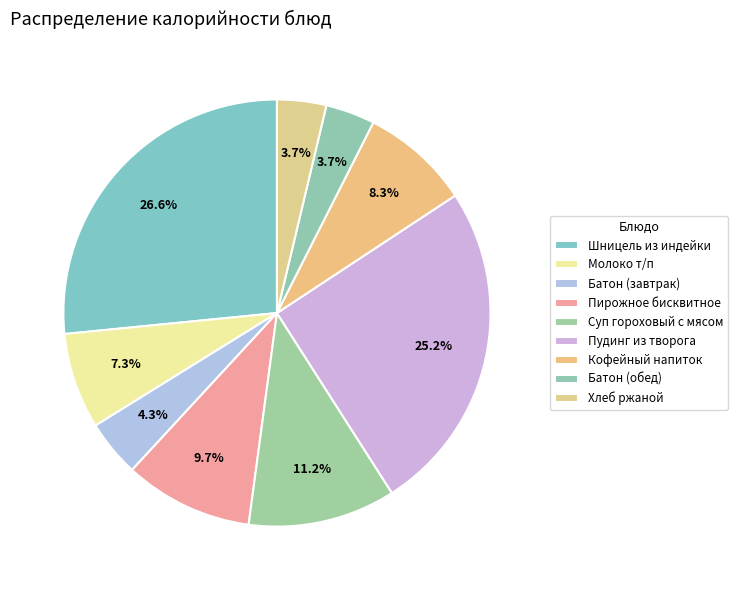

To the nearest percent, what is the average slice percentage?

11%